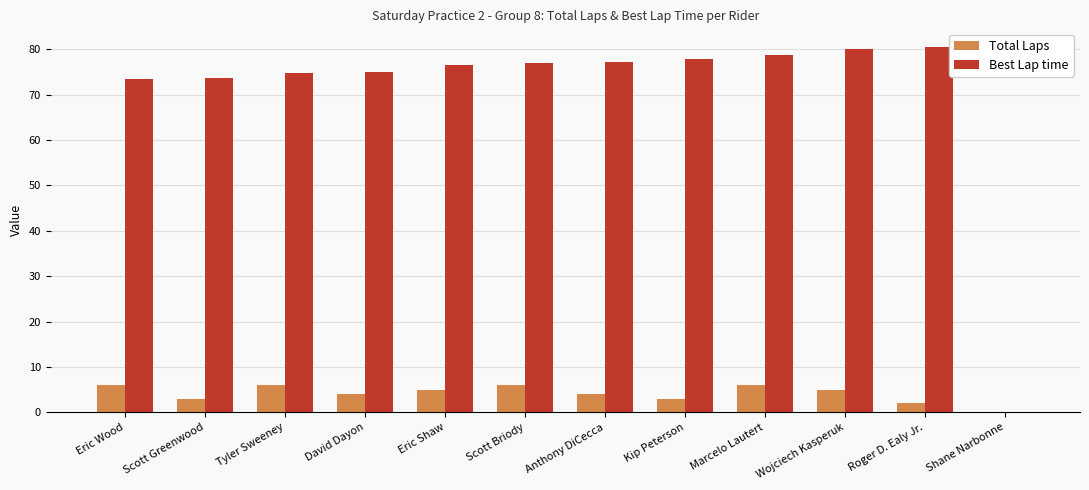

What is the sum of the Total Laps values at Roger D. Ealy Jr. and Tyler Sweeney?

8.0